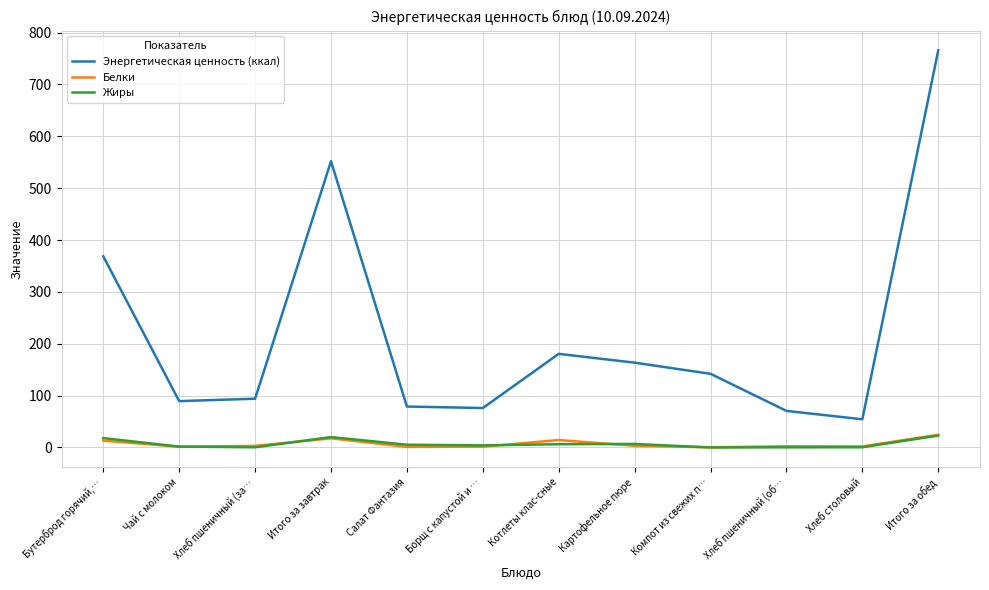

Which series has the widest spread of values?

Энергетическая ценность (ккал)